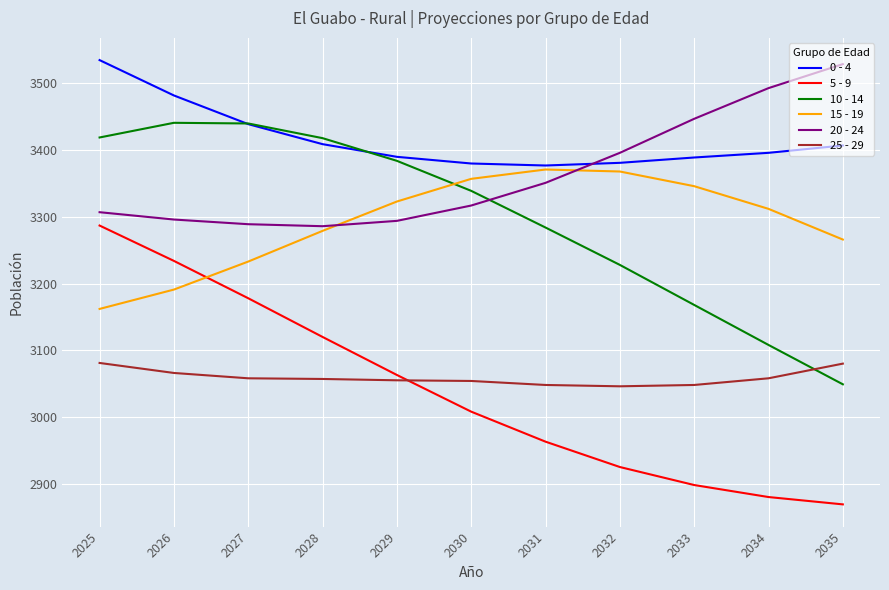

The value of 15 - 19 at 2031 is 4772. True or false?

False